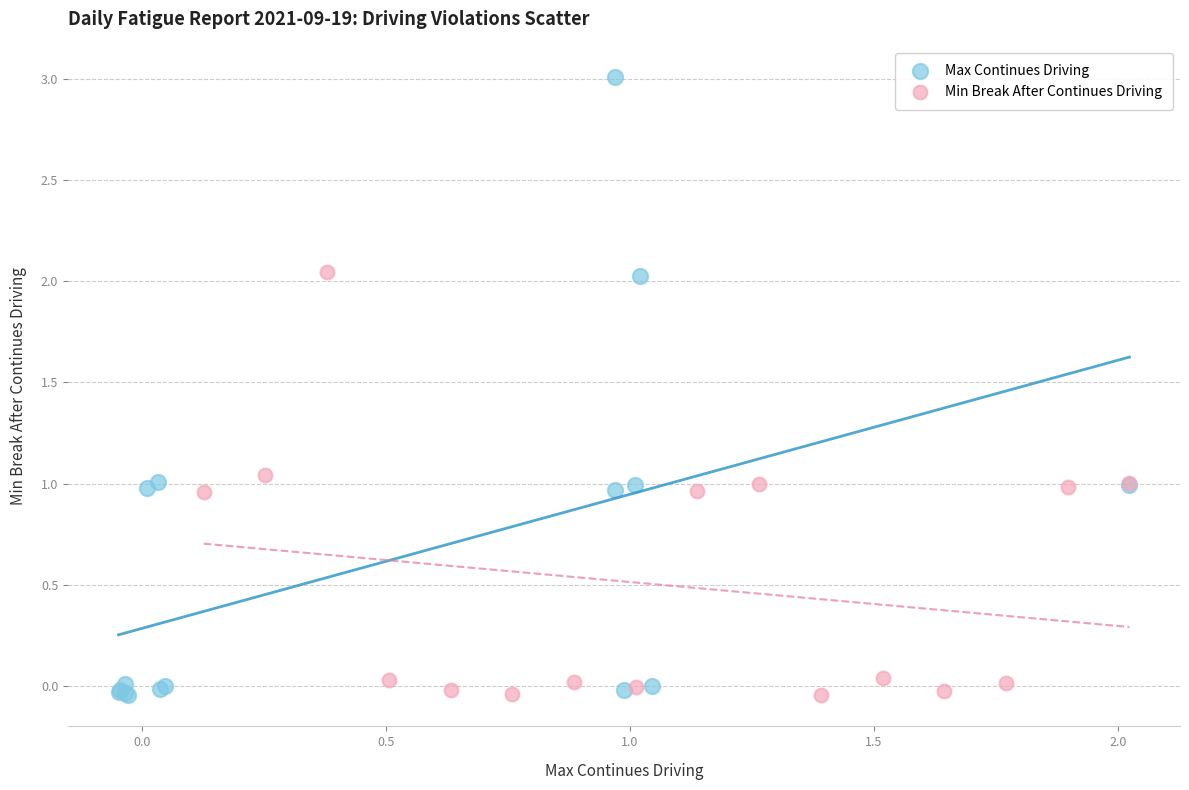

Which series has the widest spread of Y values?

Max Continues Driving